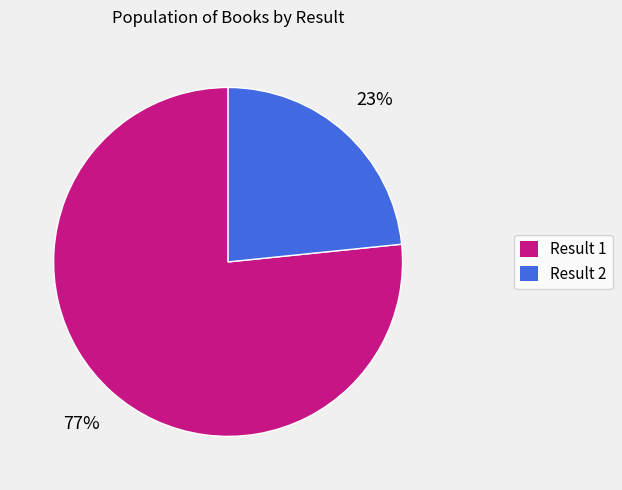

To the nearest percent, what is the average slice percentage?

50%